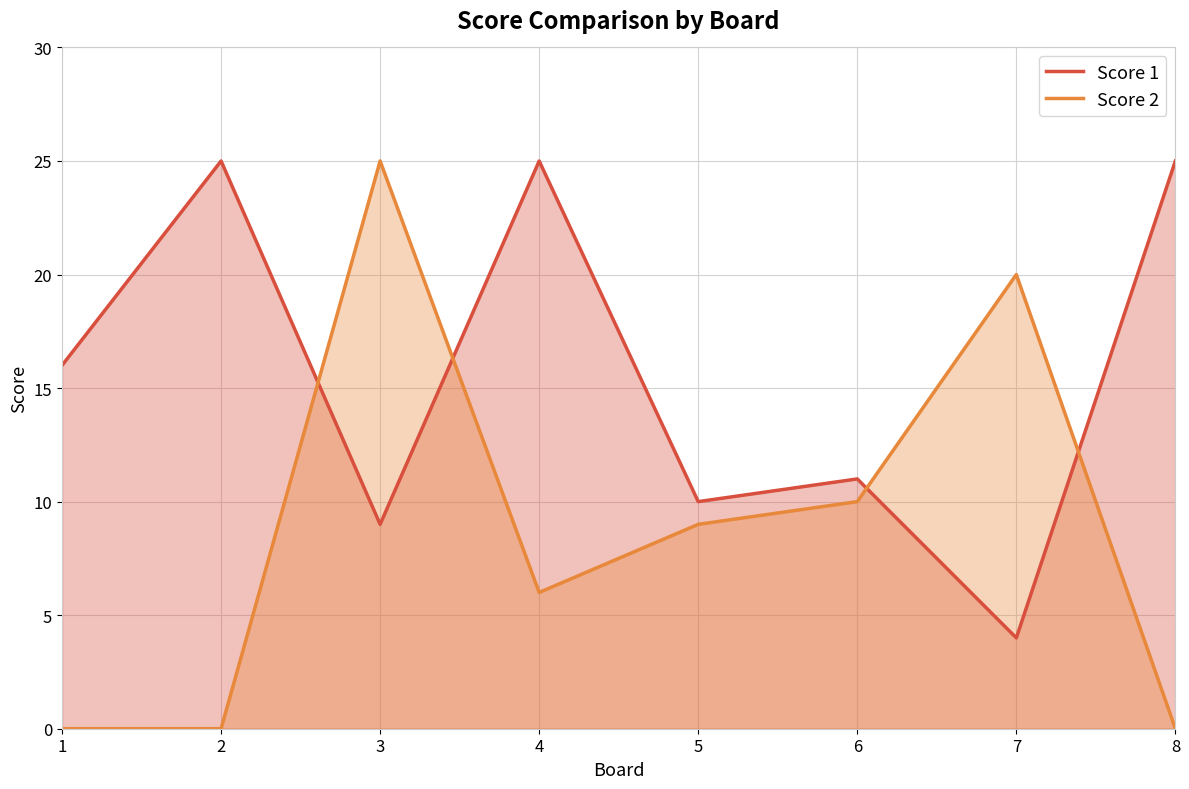

Is the value of Score 1 at 1 greater than the value of Score 2 at 5?

Yes